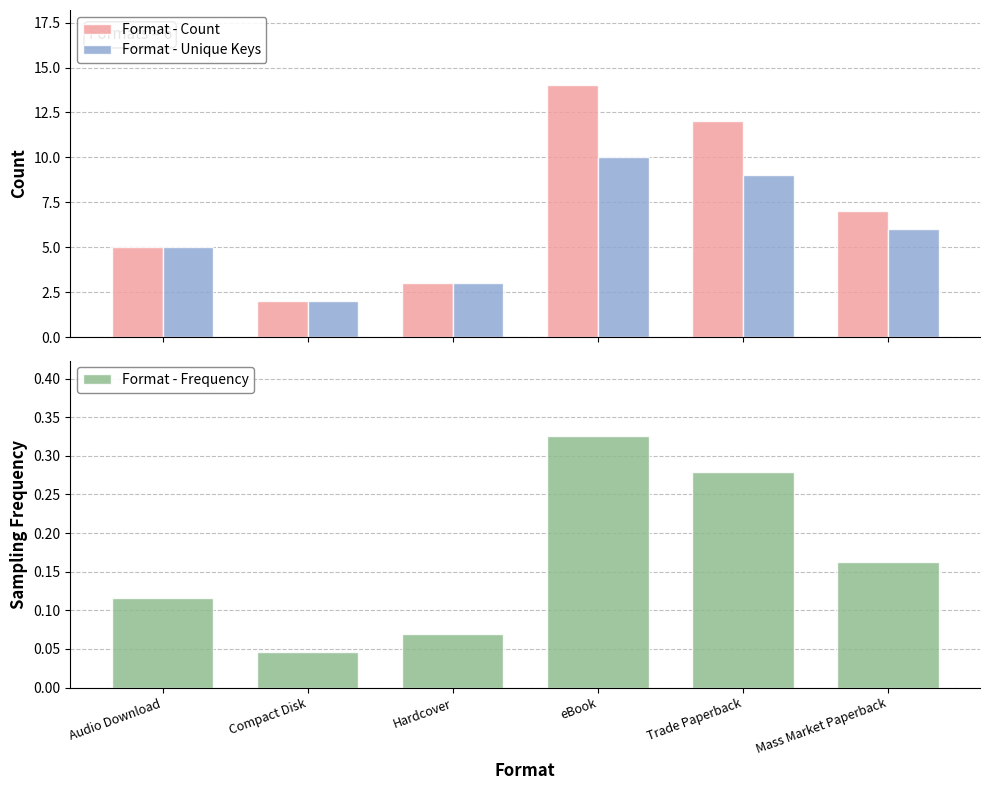

Count the number of data series in this chart.

3